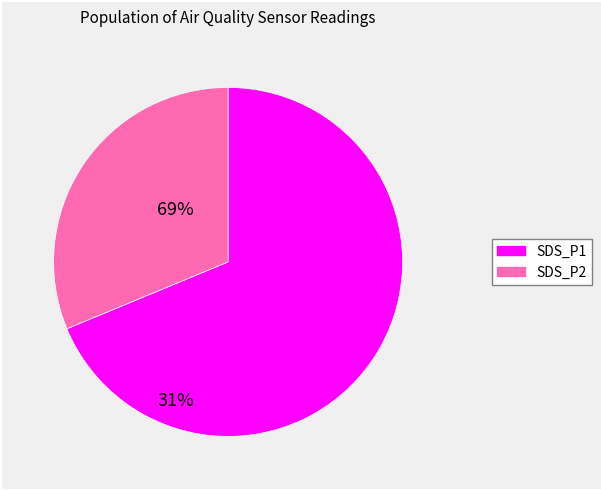

Does any single category account for the majority?

Yes